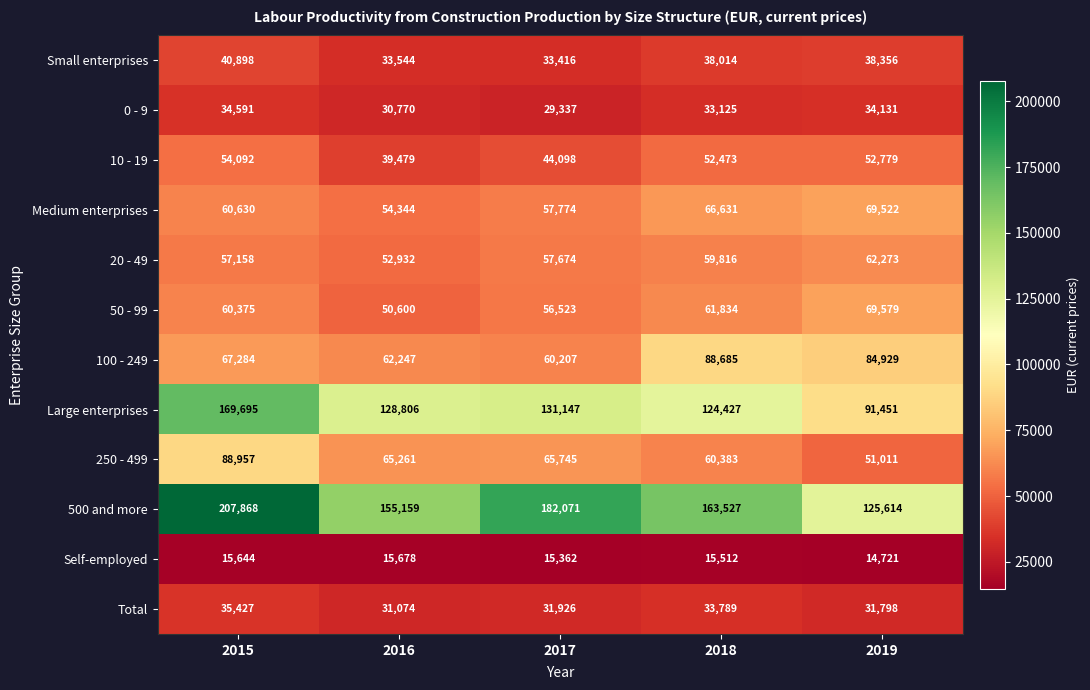

How many categories are shown in the chart?

5